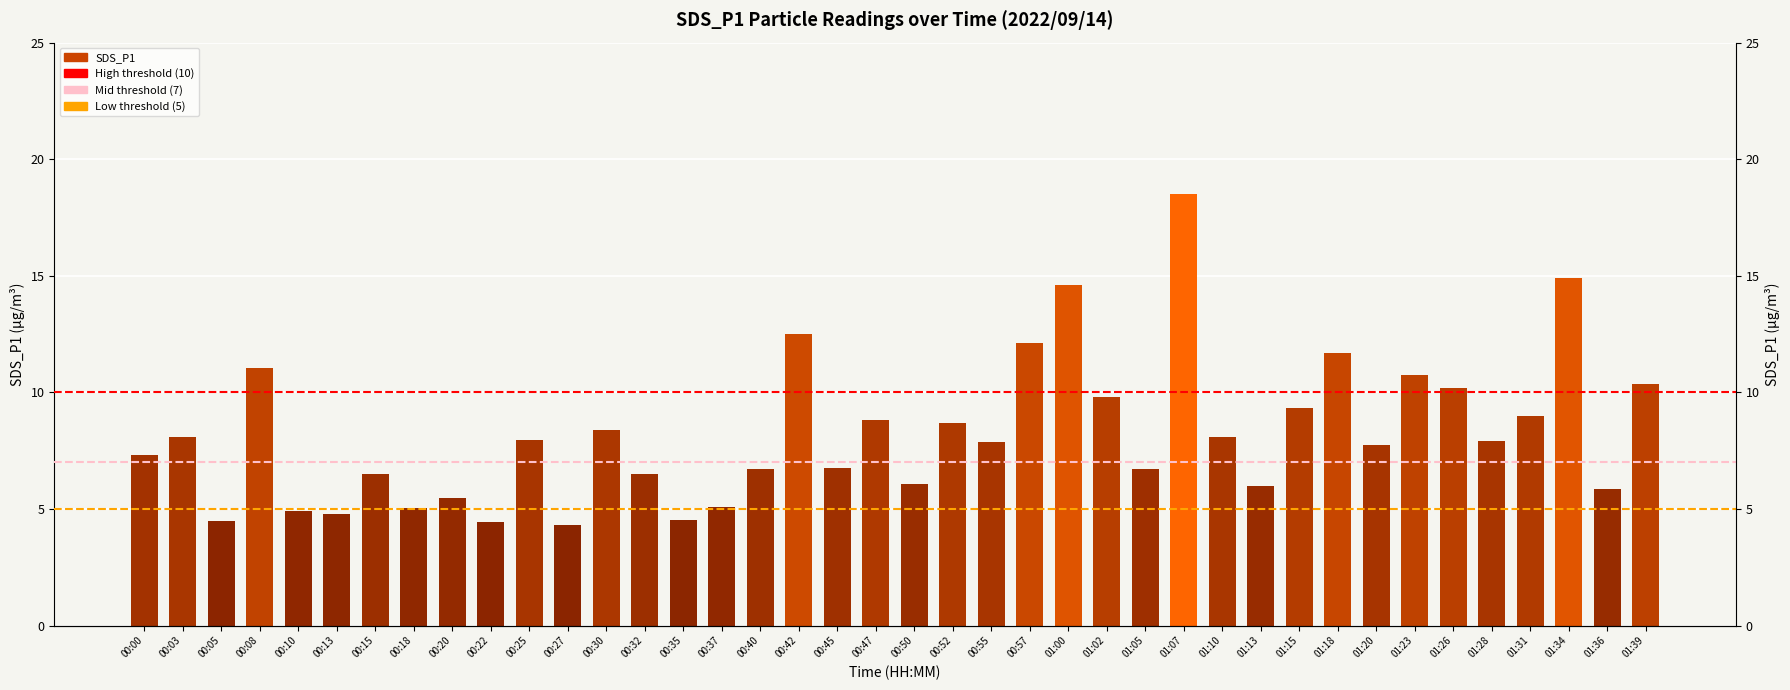

Reading right to left, list all the values displayed in this chart.

01:39=10.4	01:36=5.9	01:34=14.9	01:31=9.0	01:28=7.9	01:26=10.2	01:23=10.7	01:20=7.7	01:18=11.7	01:15=9.3	01:13=6.0	01:10=8.1	01:07=18.5	01:05=6.7	01:02=9.8	01:00=14.6	00:57=12.1	00:55=7.9	00:52=8.7	00:50=6.1	00:47=8.8	00:45=6.8	00:42=12.5	00:40=6.7	00:37=5.1	00:35=4.5	00:32=6.5	00:30=8.4	00:27=4.3	00:25=8.0	00:22=4.4	00:20=5.5	00:18=5.0	00:15=6.5	00:13=4.8	00:10=4.9	00:08=11.0	00:05=4.5	00:03=8.1	00:00=7.3